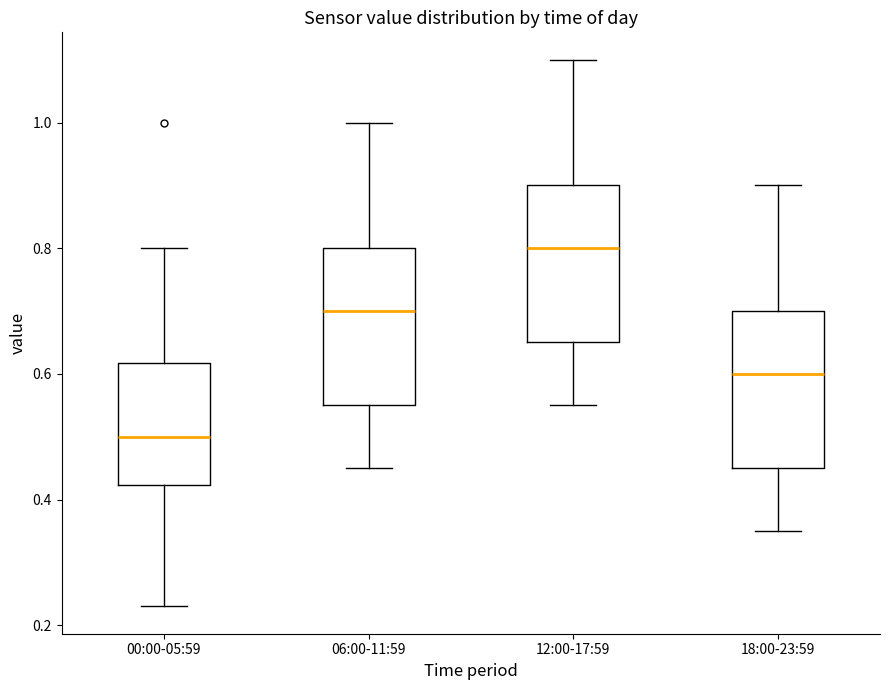

Which box's median line is the highest?

12:00-17:59